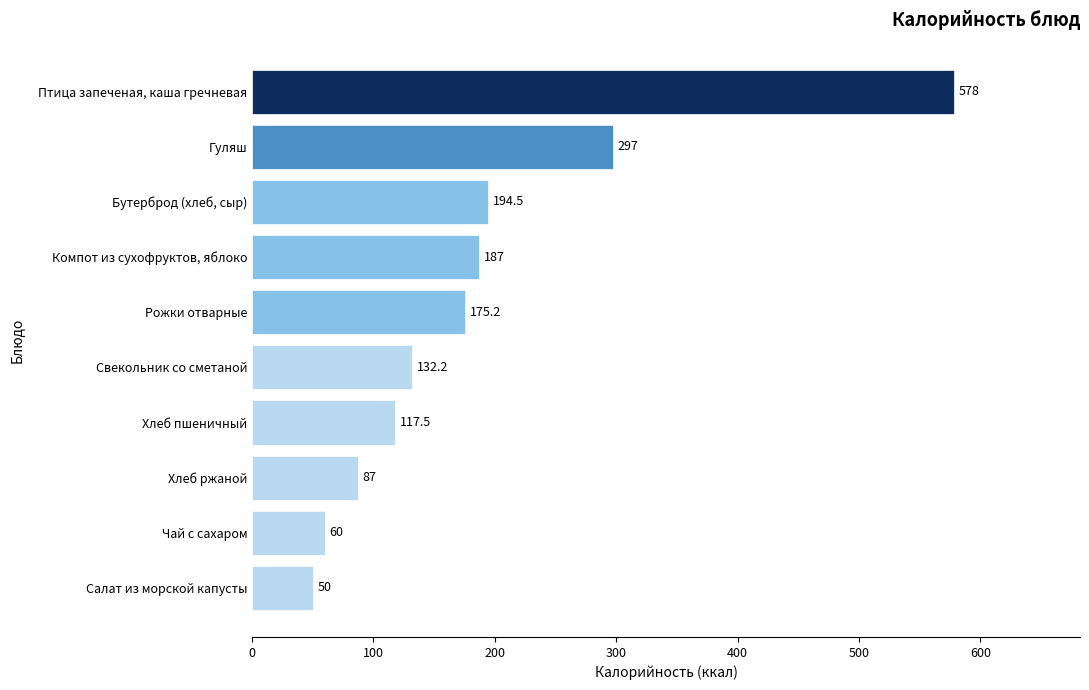

Rank the categories by value from lowest to highest.

Салат из морской капусты, Чай с сахаром, Хлеб ржаной, Хлеб пшеничный, Свекольник со сметаной, Рожки отварные, Компот из сухофруктов, яблоко, Бутерброд (хлеб, сыр), Гуляш, Птица запеченая, каша гречневая